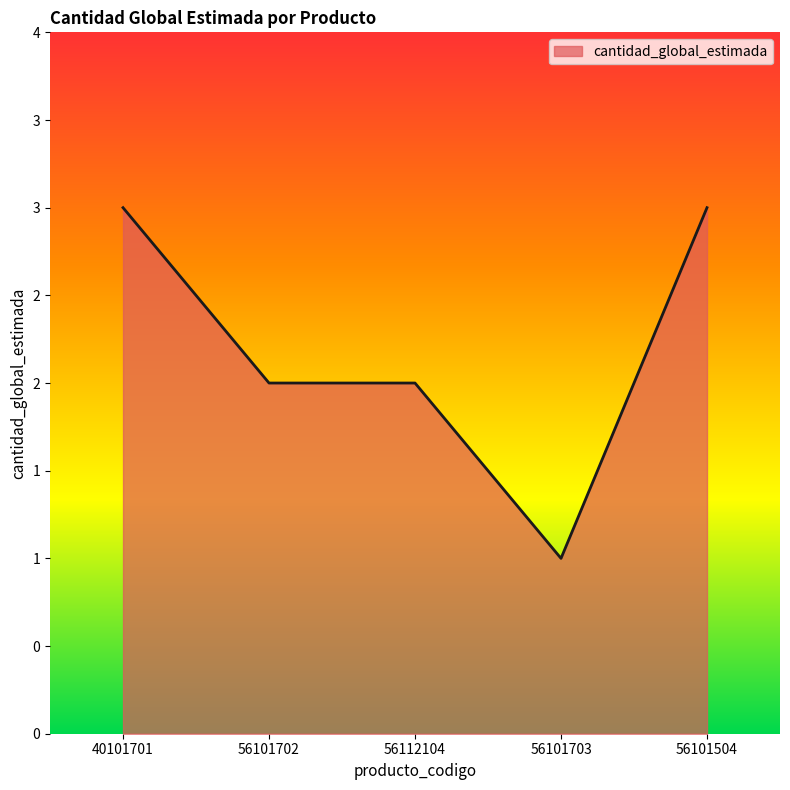

How many interior local valleys (lower than both neighbors) does the data have?

1